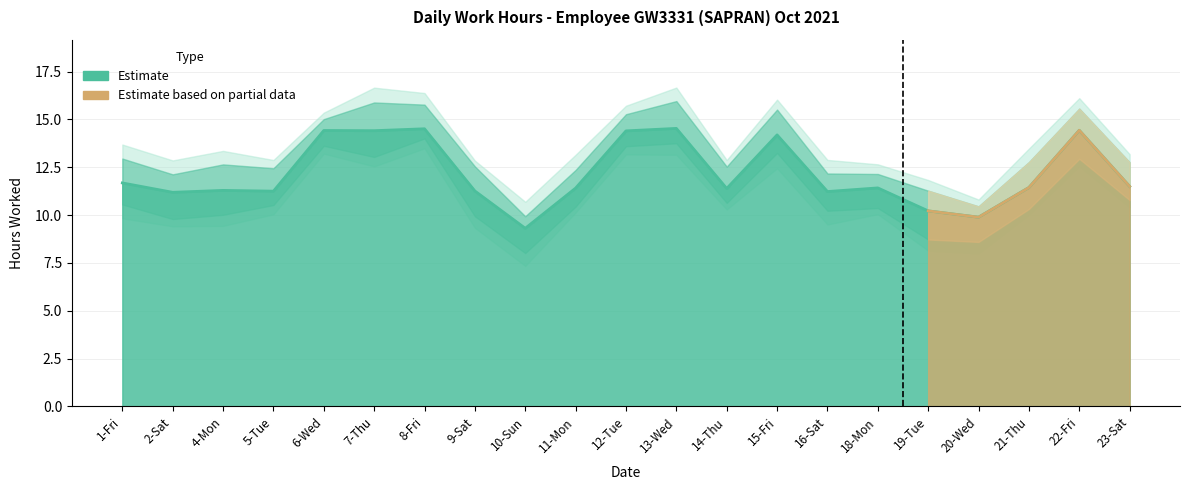

What is the sum of all values?

255.4